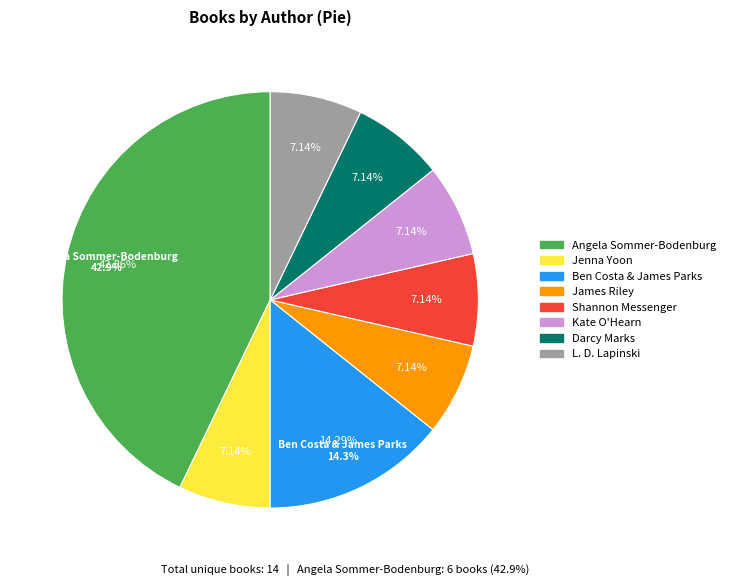

The Angela Sommer-Bodenburg slice represents 51% of the pie. True or false?

False